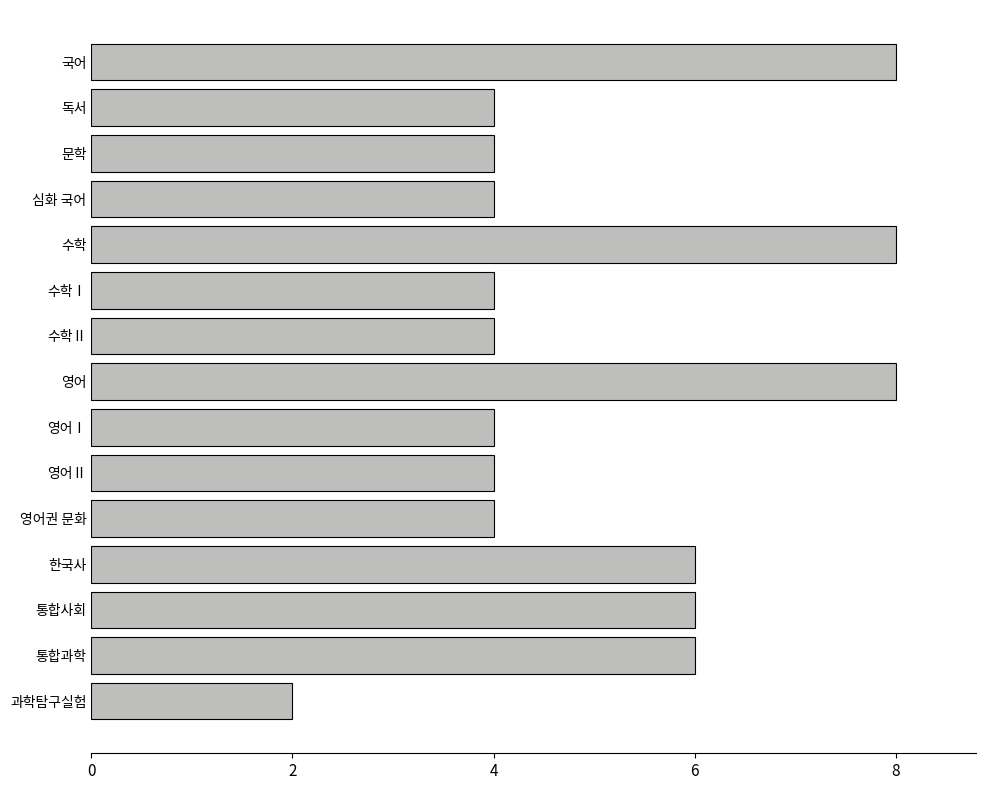

What is the difference between the maximum and minimum values?

6